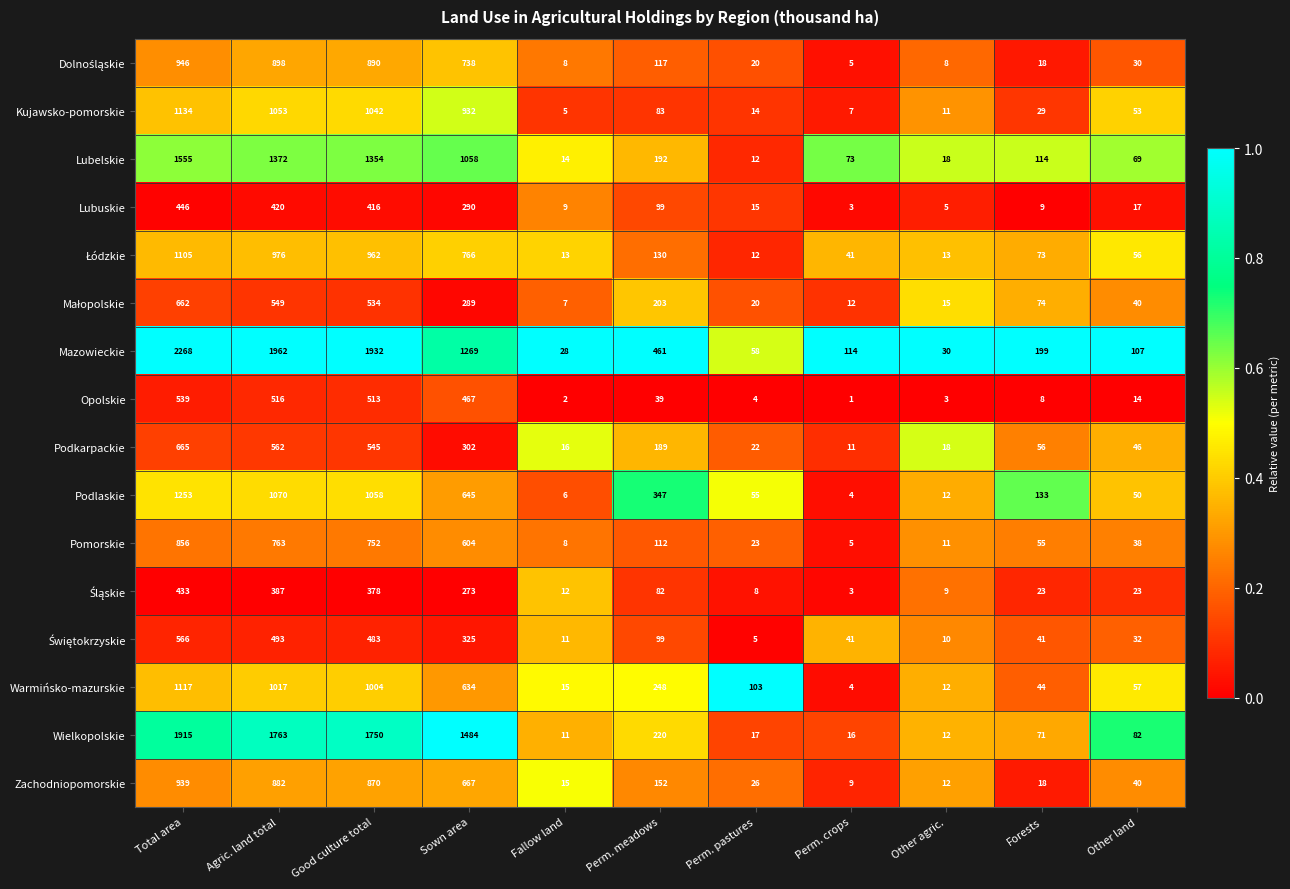

What is the spread (max minus min) of values at Total area?

1835